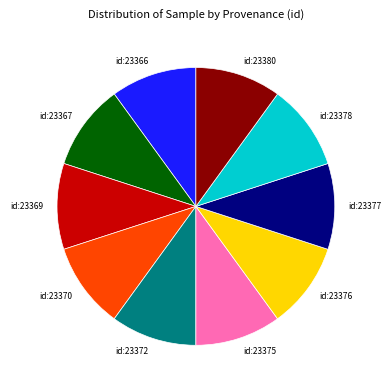

Is the sum of id:23377 and id:23376 greater than half?

No